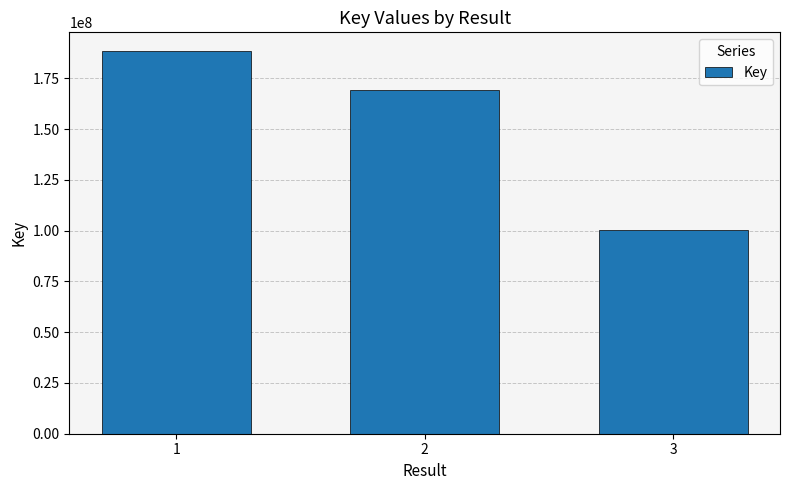

What is the smallest value displayed?

100590302